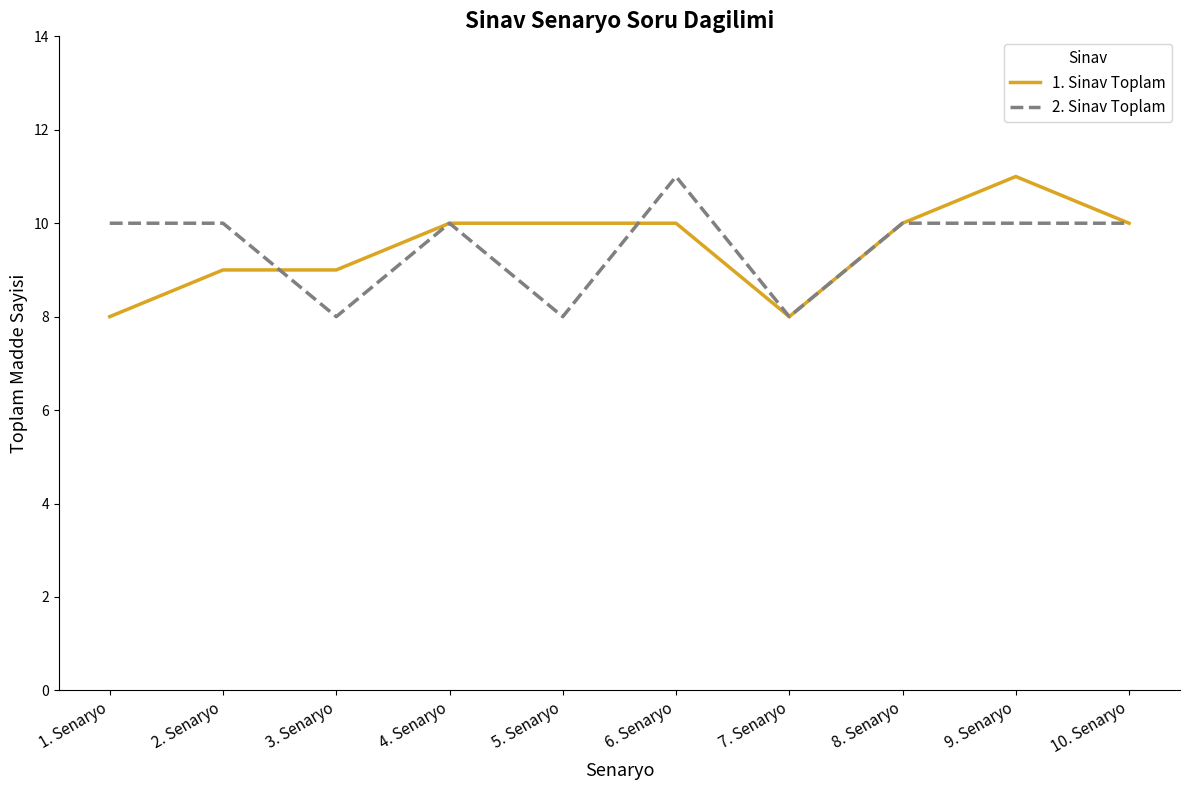

Between which two adjacent categories do 1. Sinav Toplam and 2. Sinav Toplam first intersect?

2. Senaryo and 3. Senaryo